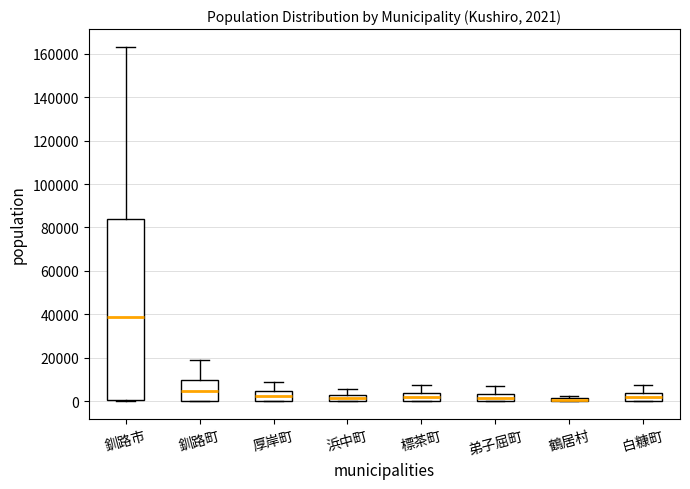

Which box is the tallest, from its lower edge to its upper edge?

釧路市